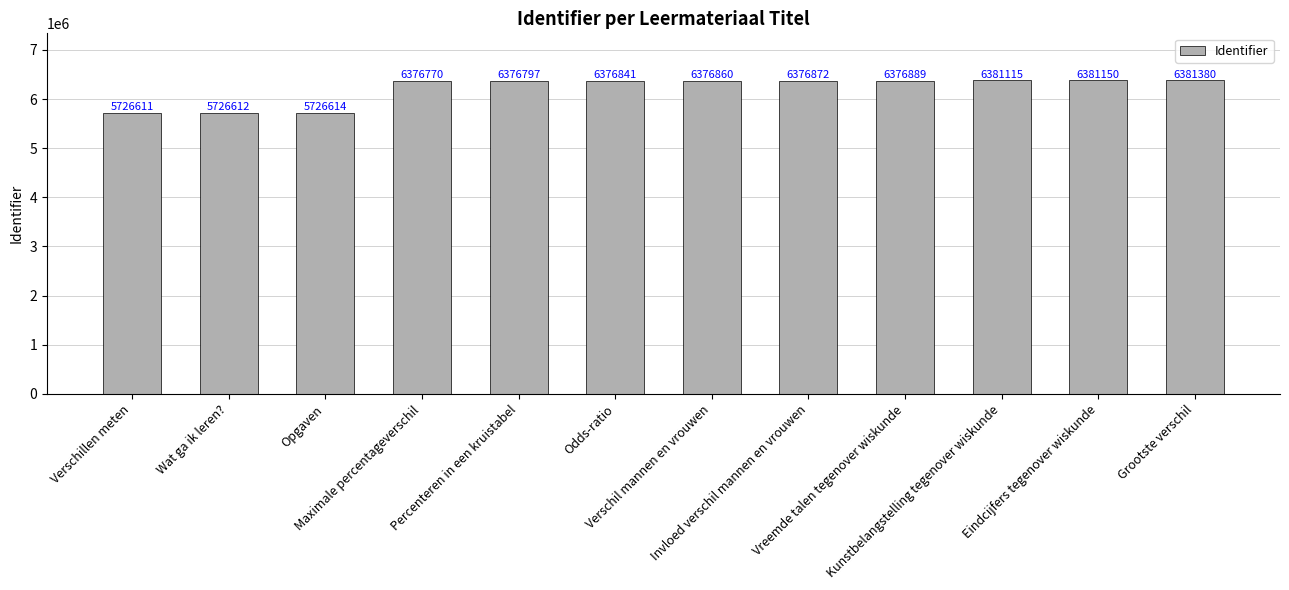

Approximately how many times larger is the value at Percenteren in een kruistabel compared to Opgaven?

1.1